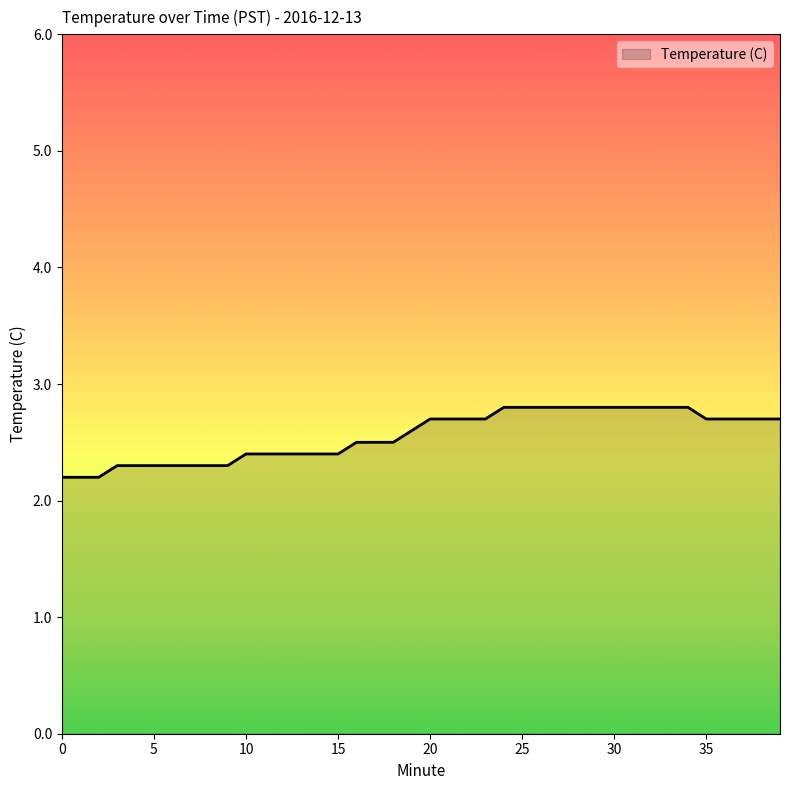

What is the greatest value displayed?

2.8